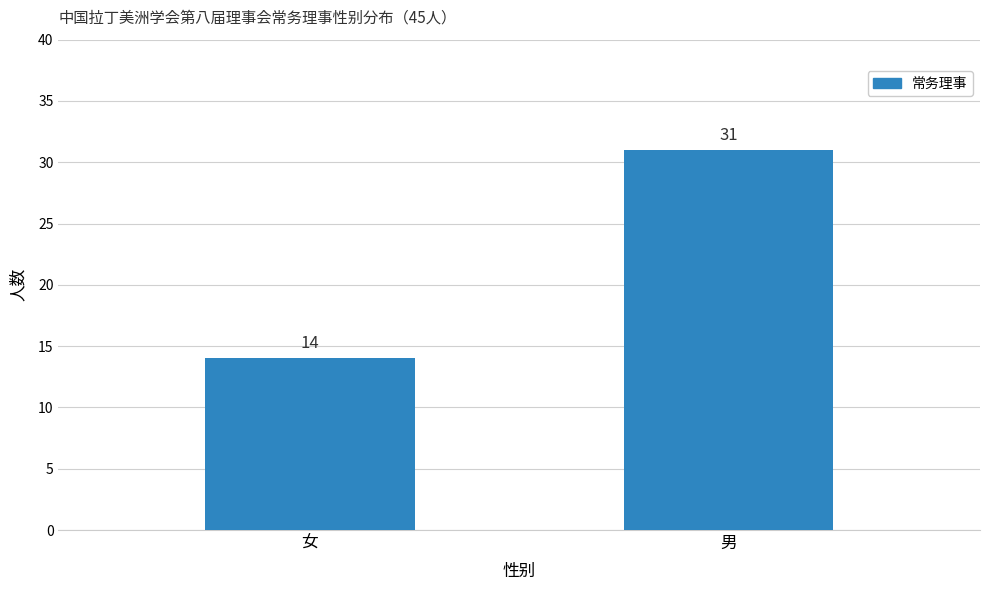

What is the ratio of the value at 女 to the value at 男?

0.5